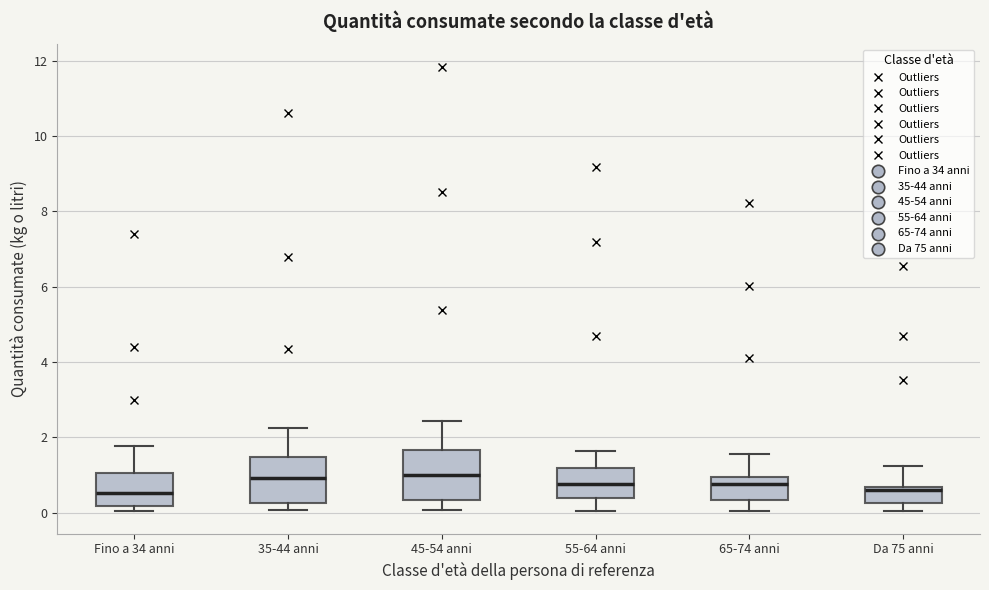

Reading left to right, read every box against the y-axis: the position of its median line, the range the box covers, and the ends of its whiskers. The values are not printed on the chart, so give them approximately, as read against the axis.

Fino a 34 anni: median 0.6, box 0.2 to 1.0, whiskers 0.0 to 1.8
35-44 anni: median 1.0, box 0.2 to 1.4, whiskers 0.0 to 2.2
45-54 anni: median 1.0, box 0.4 to 1.6, whiskers 0.0 to 2.4
55-64 anni: median 0.8, box 0.4 to 1.2, whiskers 0.0 to 1.6
65-74 anni: median 0.8, box 0.4 to 1.0, whiskers 0.0 to 1.6
Da 75 anni: median 0.6 (just below the box's upper edge), box 0.2 to 0.6, whiskers 0.0 to 1.2